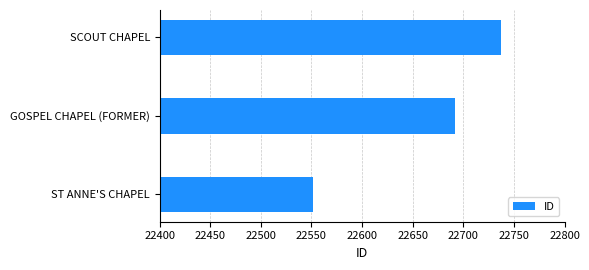

Are the bars horizontal?

Yes